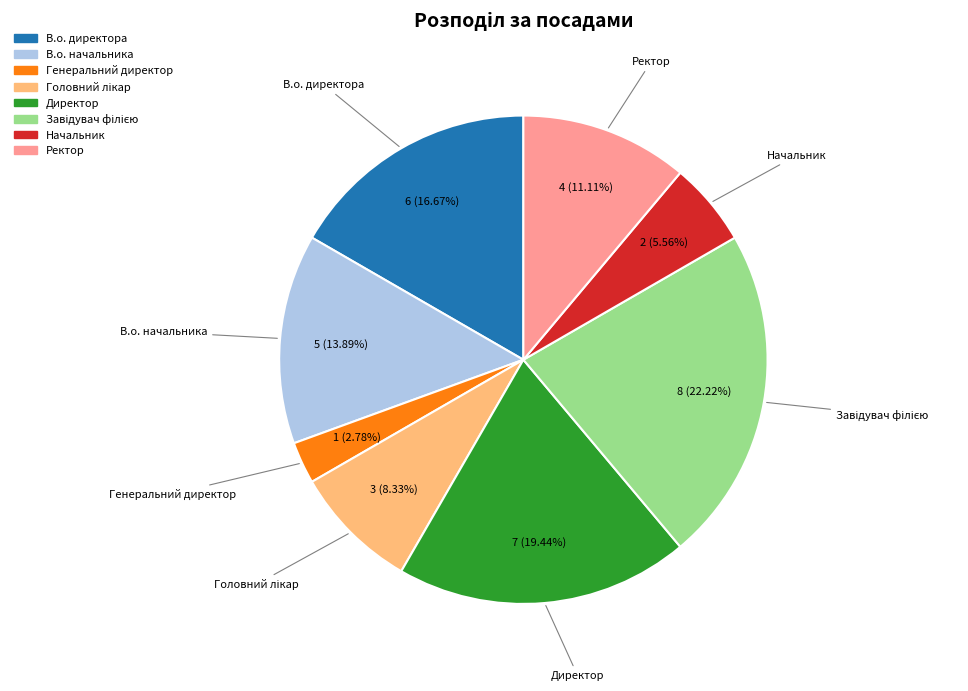

To the nearest percent, what portion does В.о. начальника represent?

14%